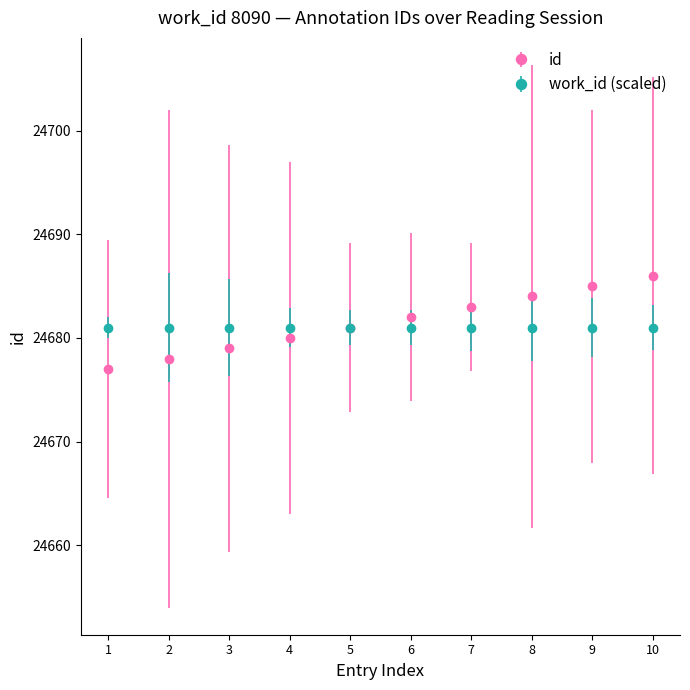

What is the approximate value of id at 6?

24682